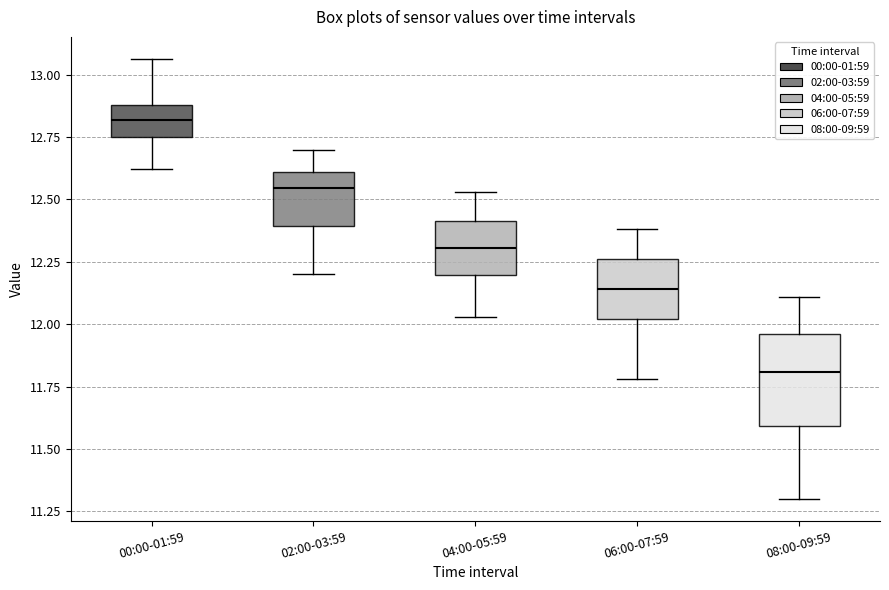

Reading left to right, read every box against the y-axis: the position of its median line, the range the box covers, and the ends of its whiskers. The values are not printed on the chart, so give them approximately, as read against the axis.

00:00-01:59: median 12.80, box 12.75 to 12.90, whiskers 12.60 to 13.05
02:00-03:59: median 12.55, box 12.40 to 12.60, whiskers 12.20 to 12.70
04:00-05:59: median 12.30, box 12.20 to 12.40, whiskers 12.05 to 12.55
06:00-07:59: median 12.15, box 12.00 to 12.25, whiskers 11.80 to 12.40
08:00-09:59: median 11.80, box 11.60 to 11.95, whiskers 11.30 to 12.10